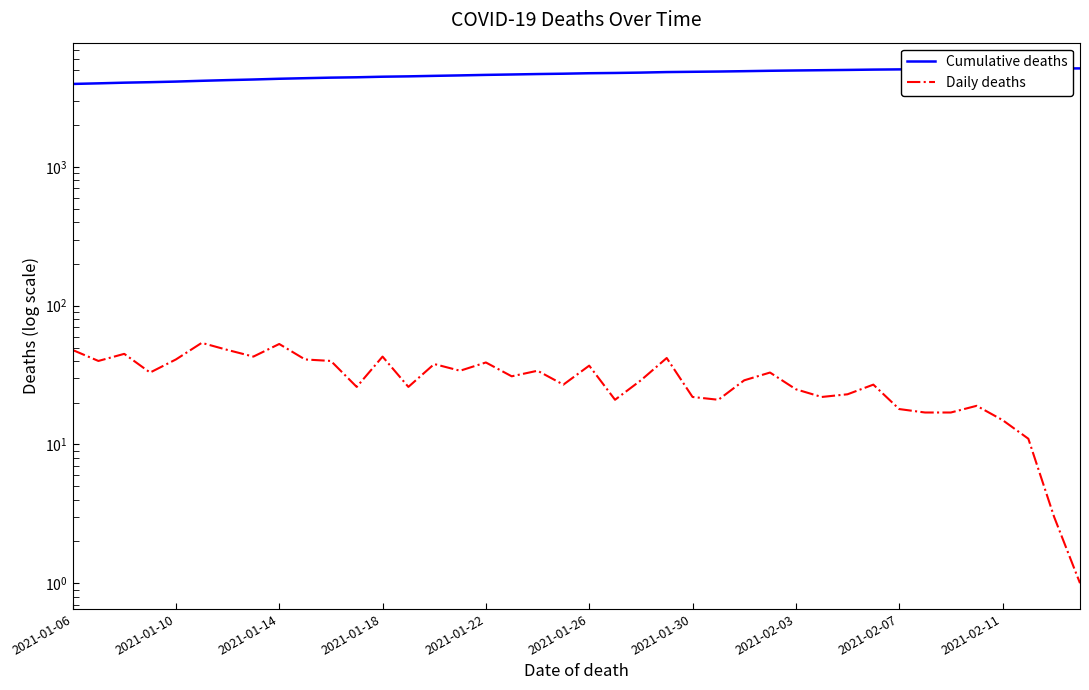

Reading left to right, extract all data points from this chart.

Cumulative deaths: 3969	4009	4054	4087	4128	4182	4230	4273	4326	4367	4407	4433	4476	4502	4540	4574	4613	4644	4678	4705	4742	4763	4792	4834	4856	4877	4906	4939	4964	4986	5009	5036	5054	5071	5088	5107	5122	5133	5136	5137
Daily deaths: 48	40	45	33	41	54	48	43	53	41	40	26	43	26	38	34	39	31	34	27	37	21	29	42	22	21	29	33	25	22	23	27	18	17	17	19	15	11	3	1